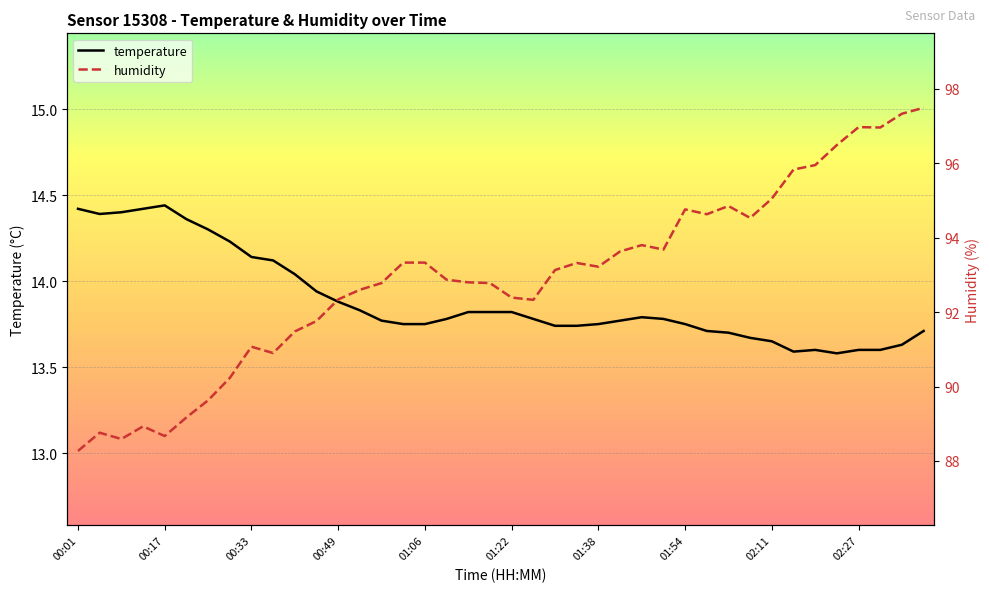

What is the value of the temperature point at the 17th from the left?

13.8